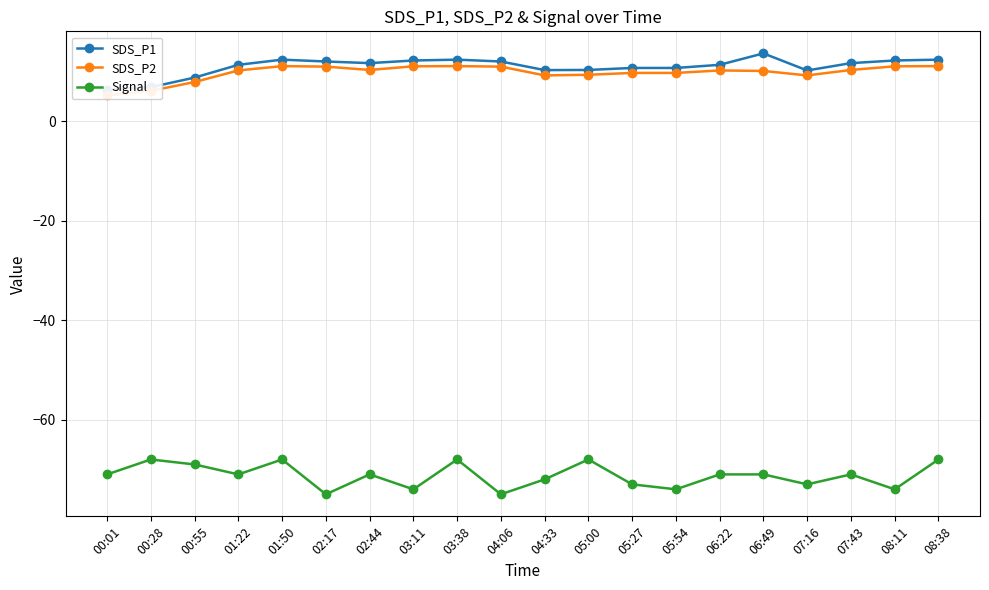

At which category is the sum across all series the highest?

01:50